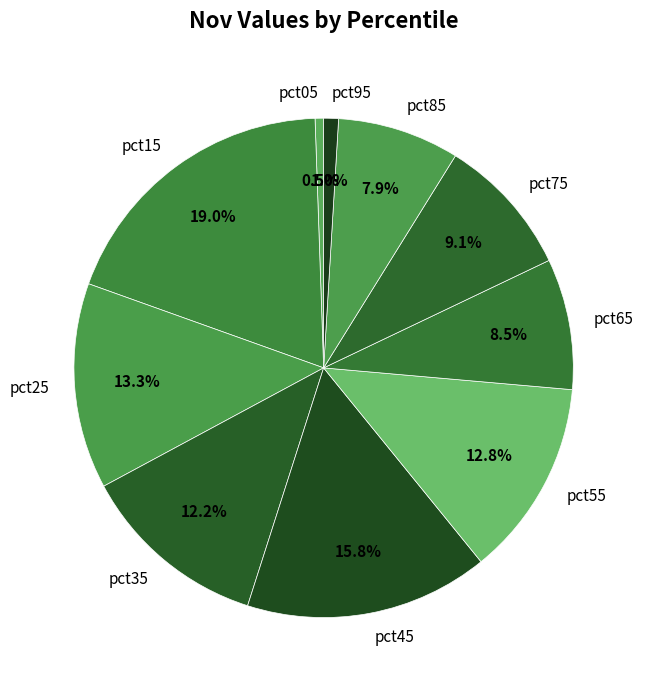

To the nearest percent, what is the difference between the pct95 and pct45 slice percentages?

15%